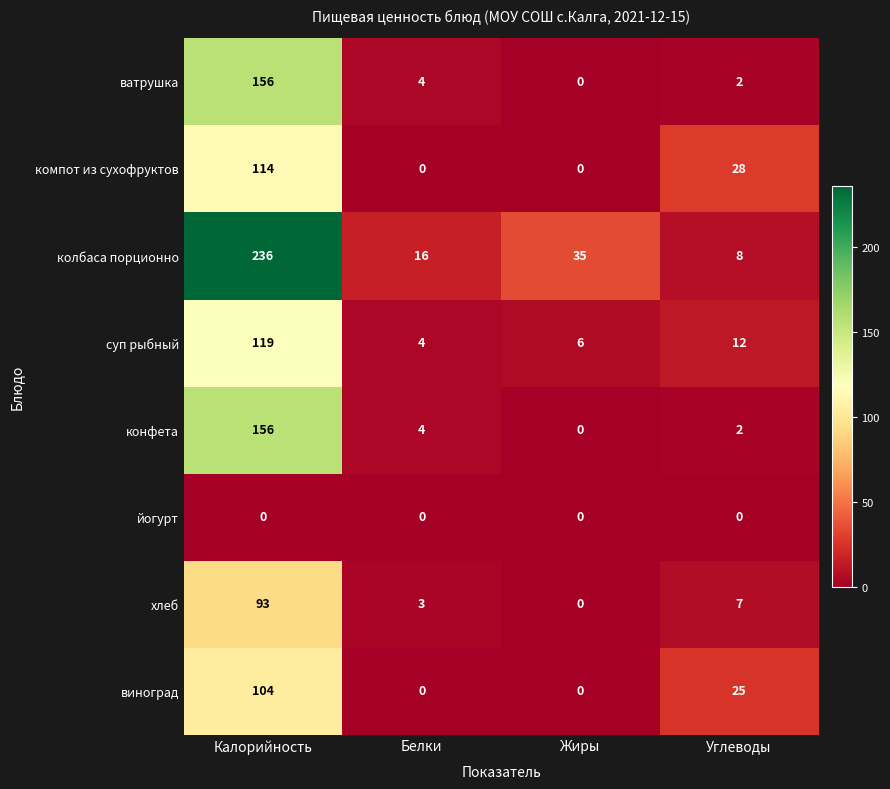

What is the difference between the highest and lowest values at Белки?

16